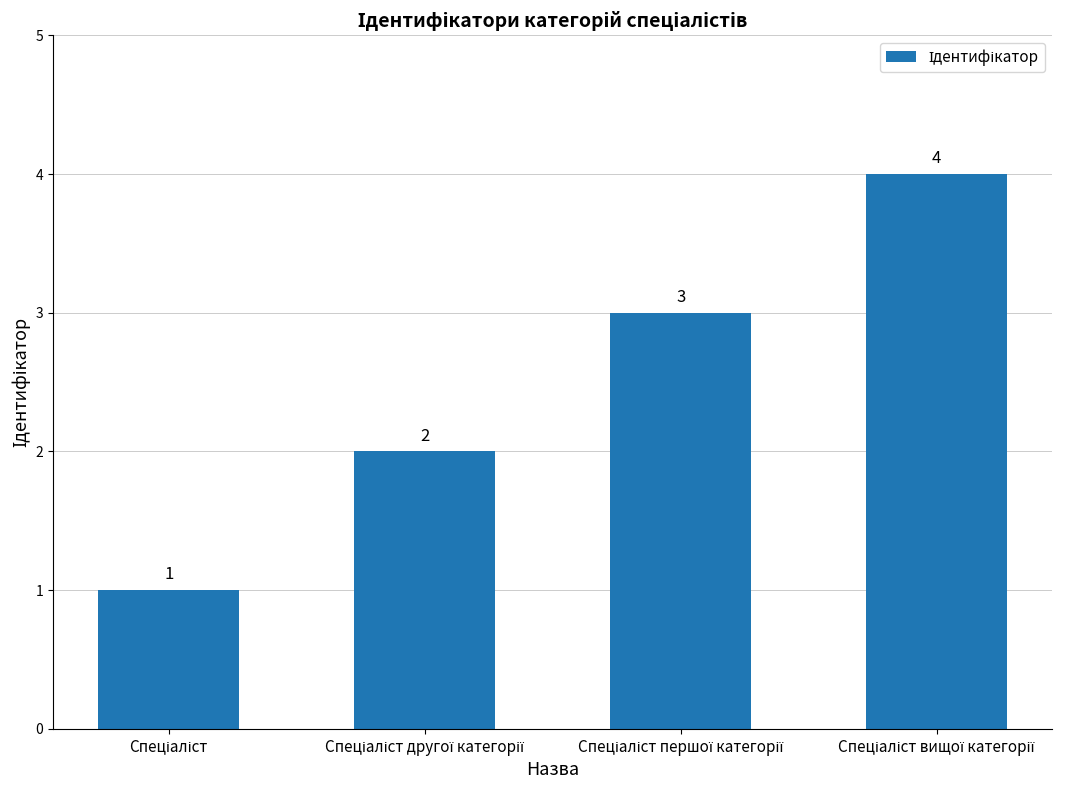

What is the value of the 1st bar from the left?

1